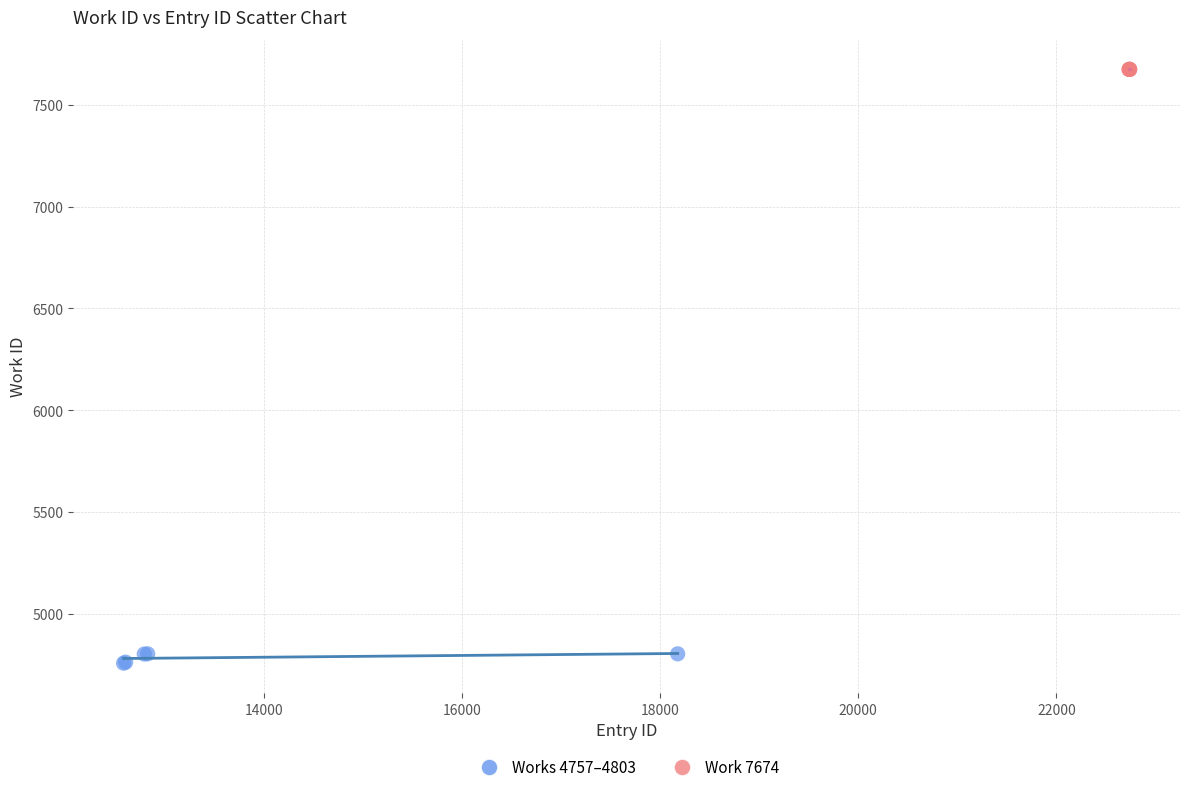

Which series reaches the minimum Y coordinate?

Works 4757–4803